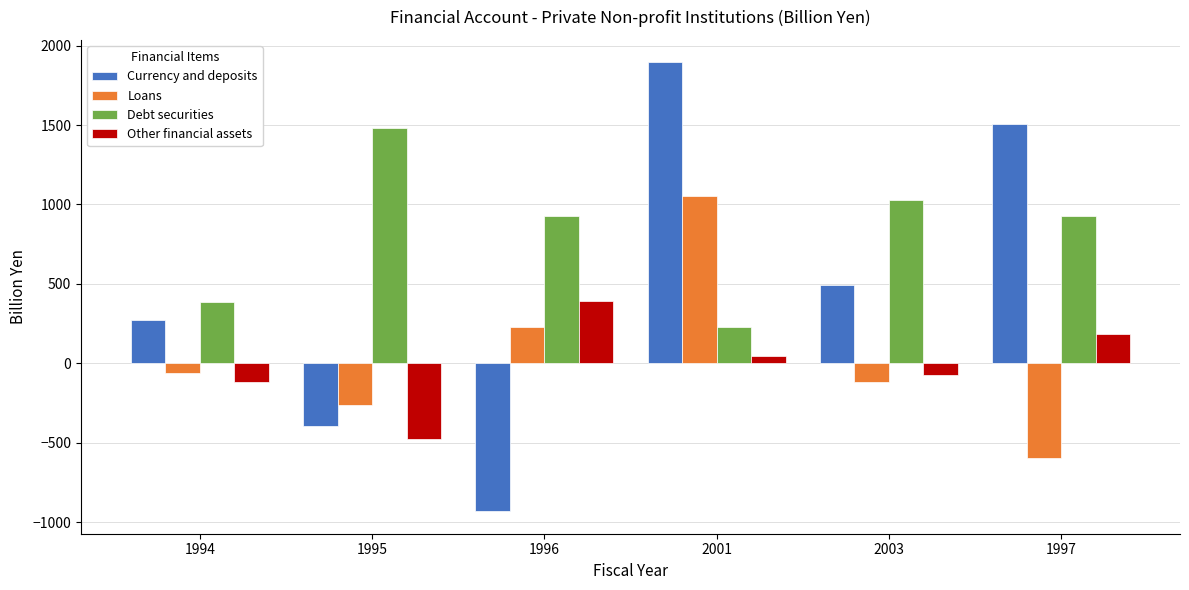

Which series changed the most between 1995 and 1997?

Currency and deposits